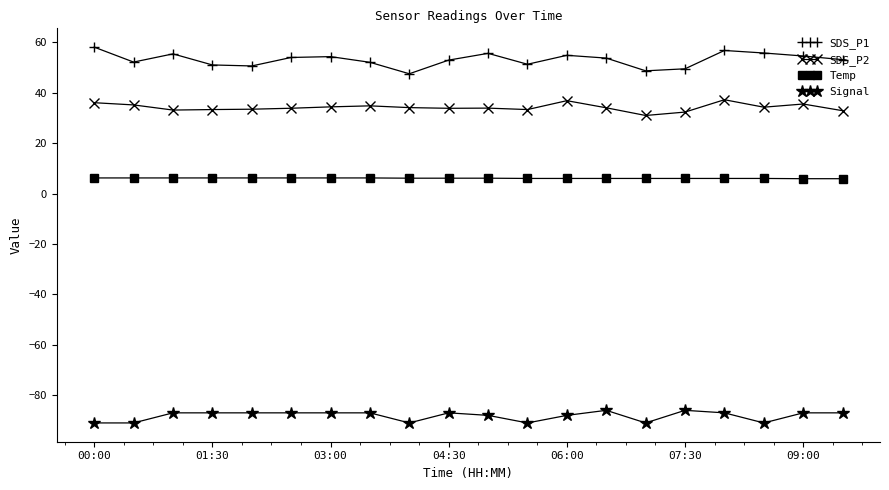

Which series has the largest total across all categories?

SDS_P1